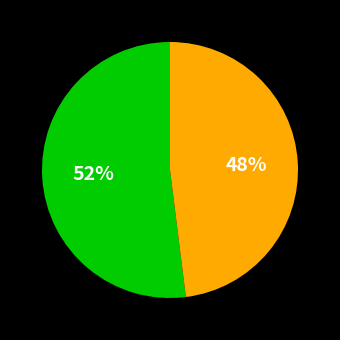

Is there any slice that represents more than half of the pie?

Yes